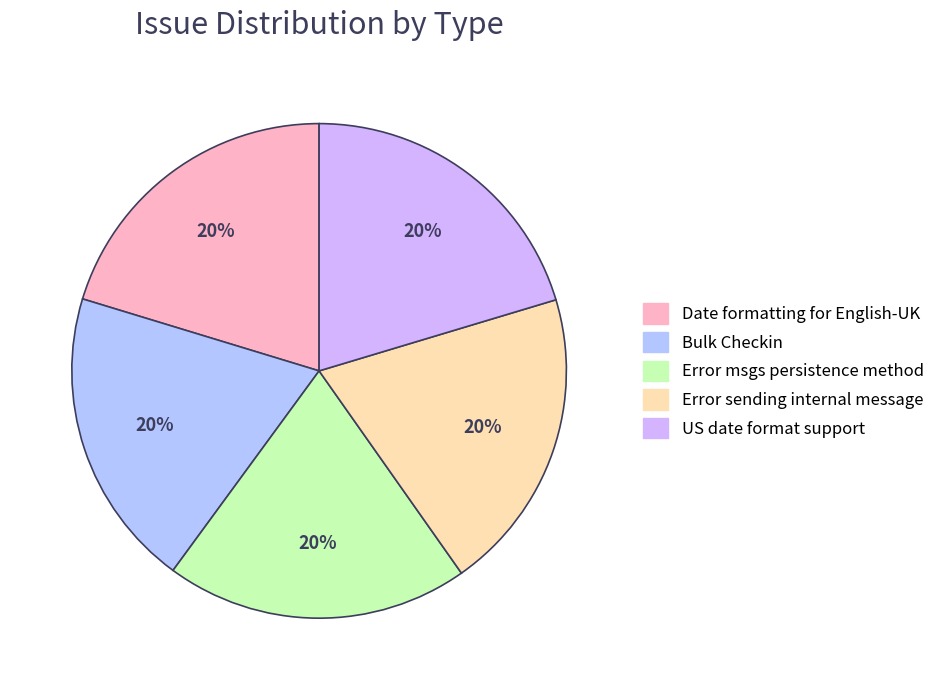

What portion of the pie excludes US date format support?

79.6%